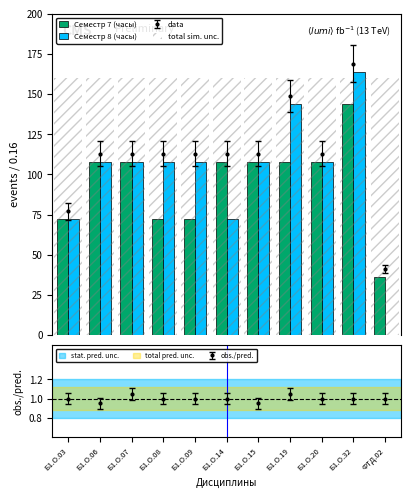

How many bars are there in total?

33